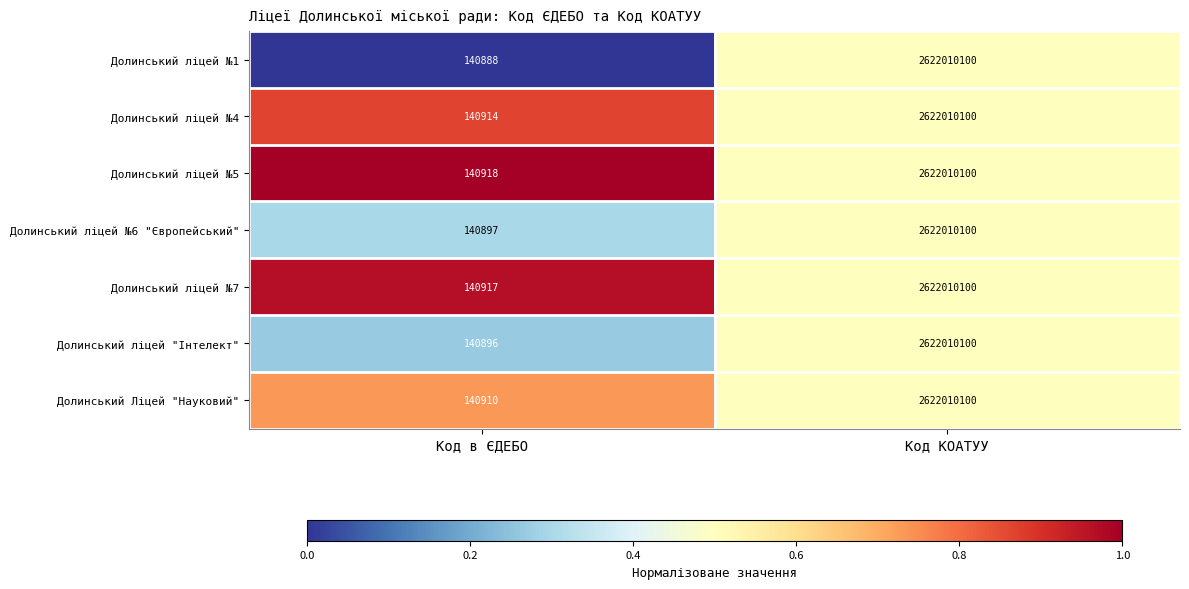

Reading left to right, transcribe all the data shown in this chart.

Долинський ліцей №1: 140888	2622010100
Долинський ліцей №4: 140914	2622010100
Долинський ліцей №5: 140918	2622010100
Долинський ліцей №6 "Європейський": 140897	2622010100
Долинський ліцей №7: 140917	2622010100
Долинський ліцей "Інтелект": 140896	2622010100
Долинський Ліцей "Науковий": 140910	2622010100